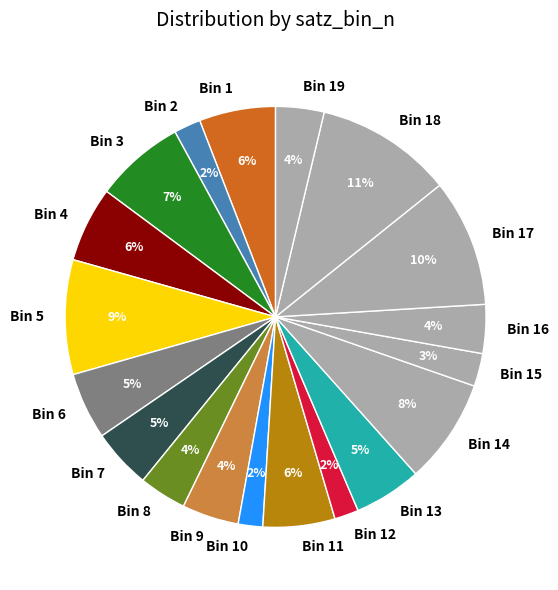

True or false: Bin 6 accounts for 10% of the total.

False